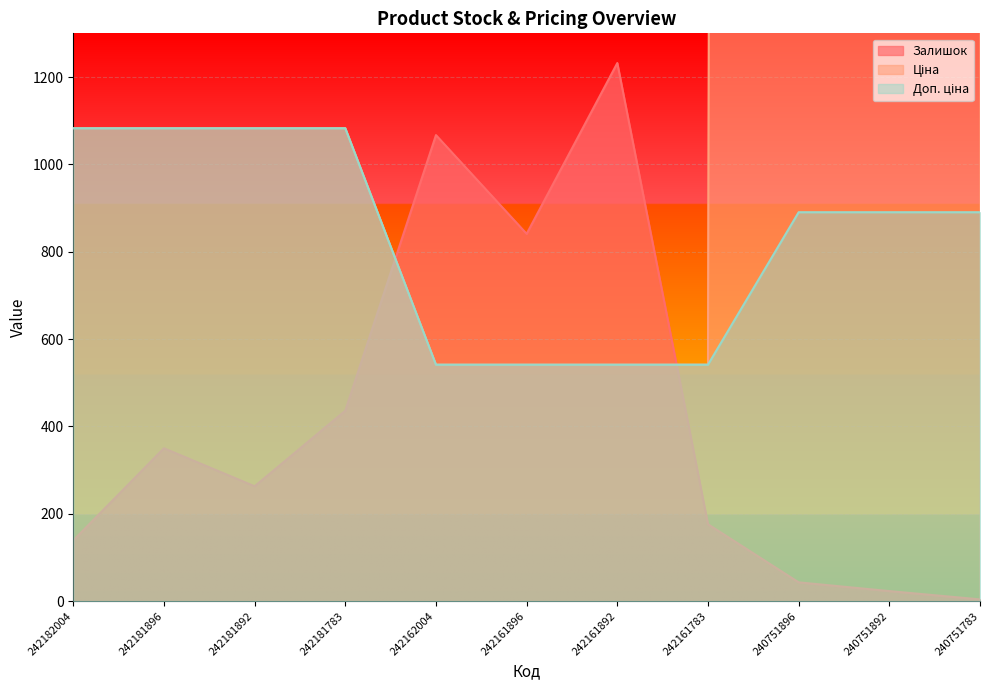

Is it true that Залишок equals 841.0 at 242161896?

True